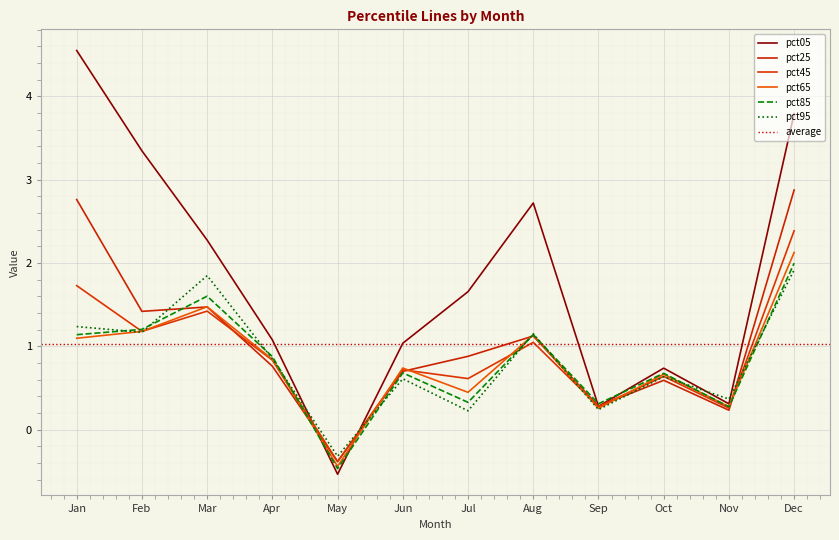

What is the total value across all series at Sep?

1.6